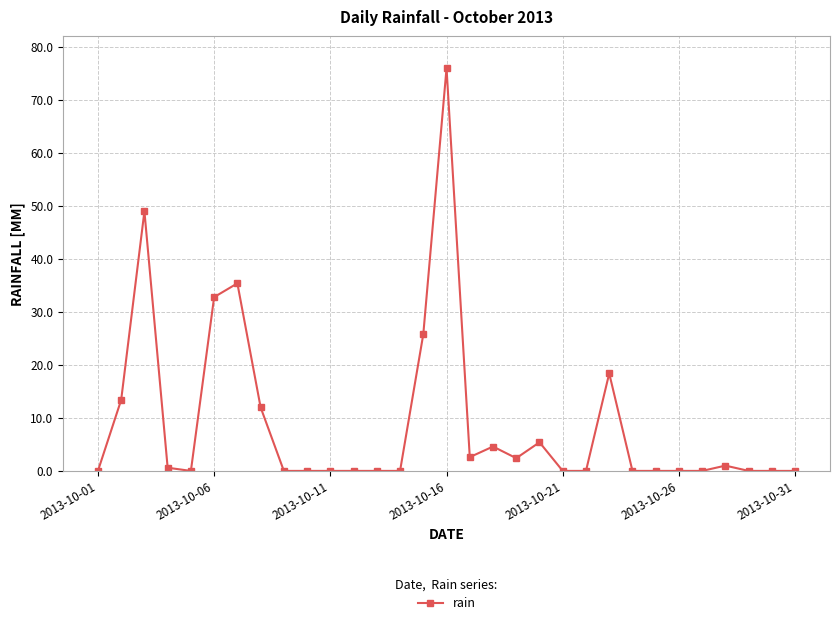

What is the greatest value displayed?

76.0